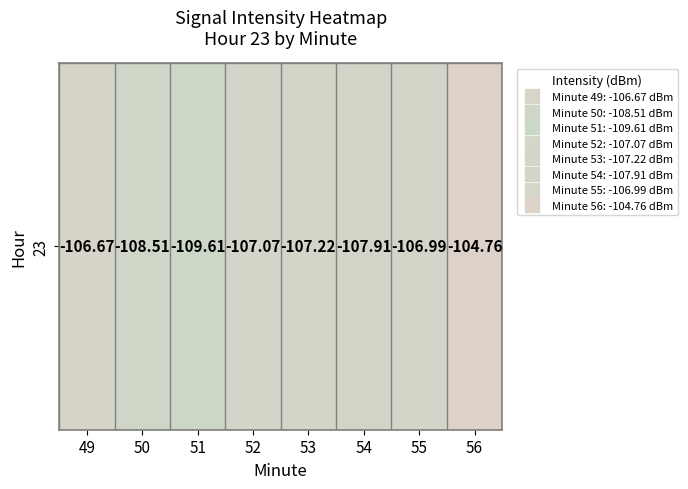

The chart shows a value of -104.8 at 56. True or false?

True